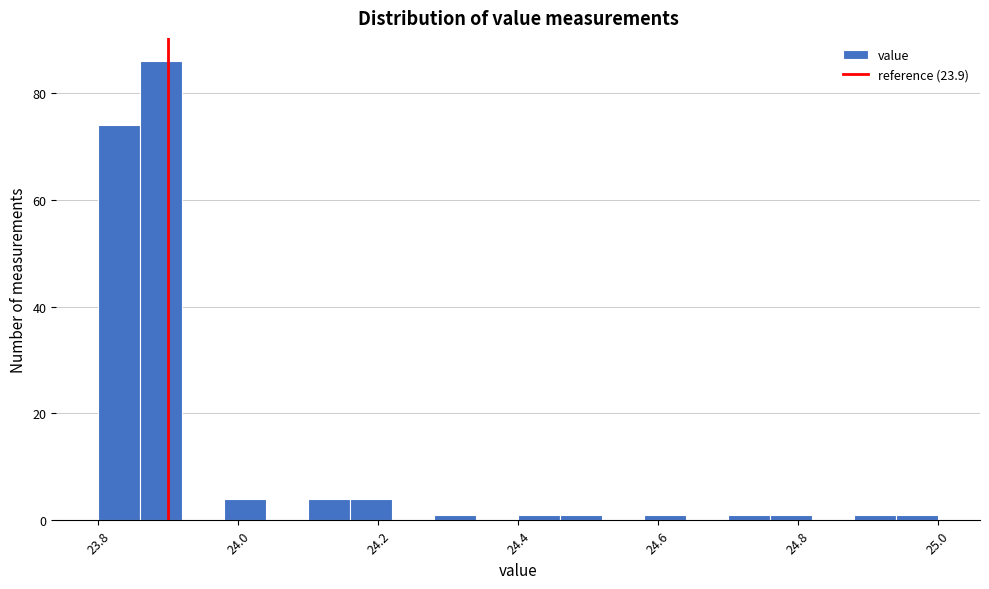

Read against the x-axis, roughly where is the centre of the tallest bar?

23.90